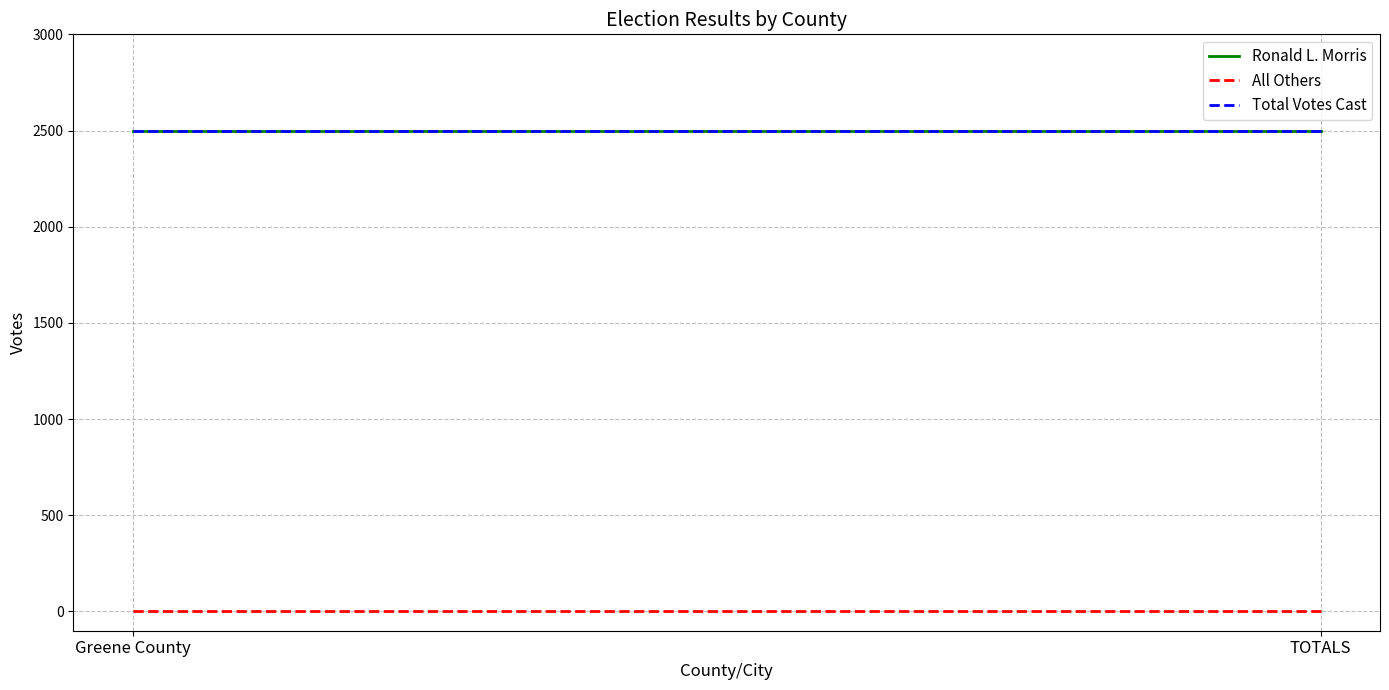

Reading left to right, transcribe all the data shown in this chart.

Ronald L. Morris: Greene County=2500	TOTALS=2500
All Others: Greene County=0	TOTALS=0
Total Votes Cast: Greene County=2500	TOTALS=2500